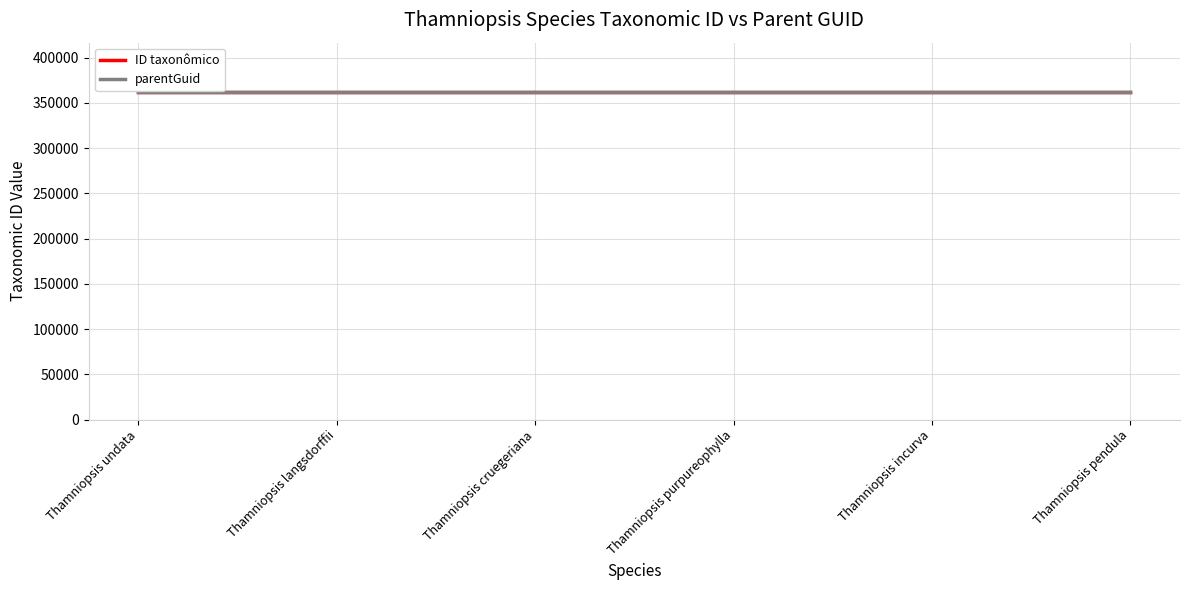

The value of ID taxonômico at Thamniopsis pendula is 553463. True or false?

False